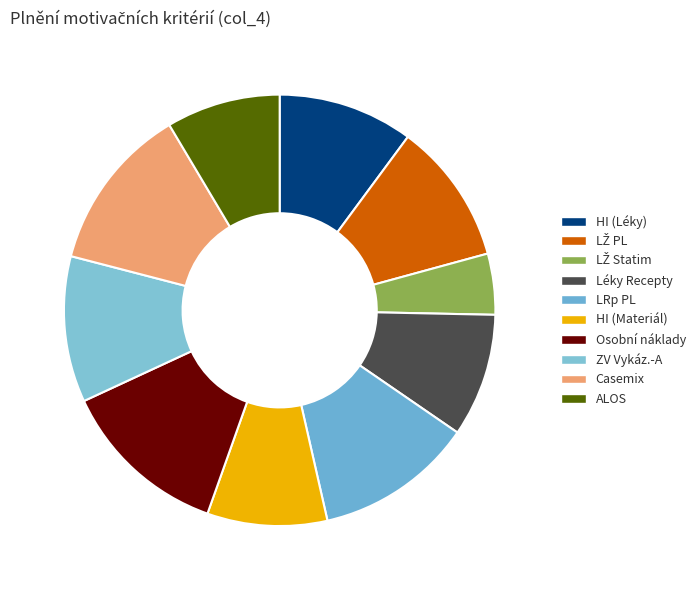

How many slices are in this pie chart?

10